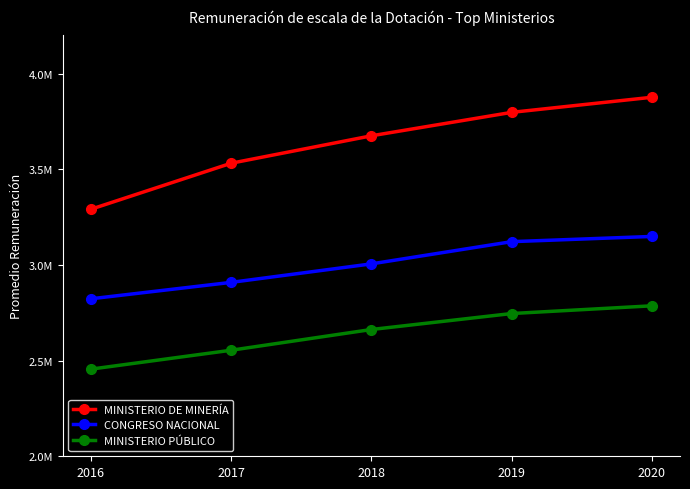

What are all the series names shown in the legend?

MINISTERIO DE MINERÍA, CONGRESO NACIONAL, MINISTERIO PÚBLICO